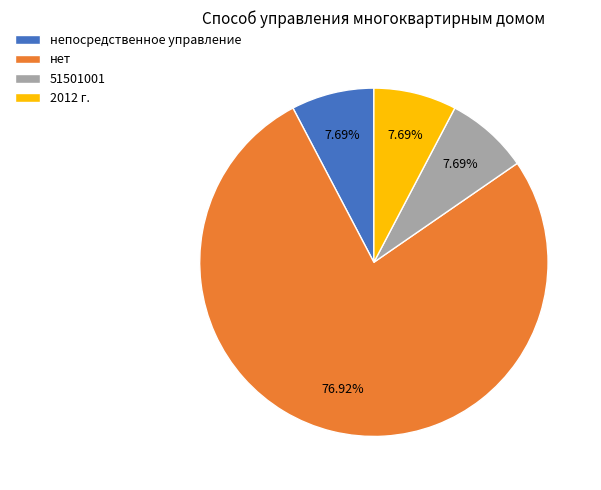

Does 51501001 represent more than half of the total?

No